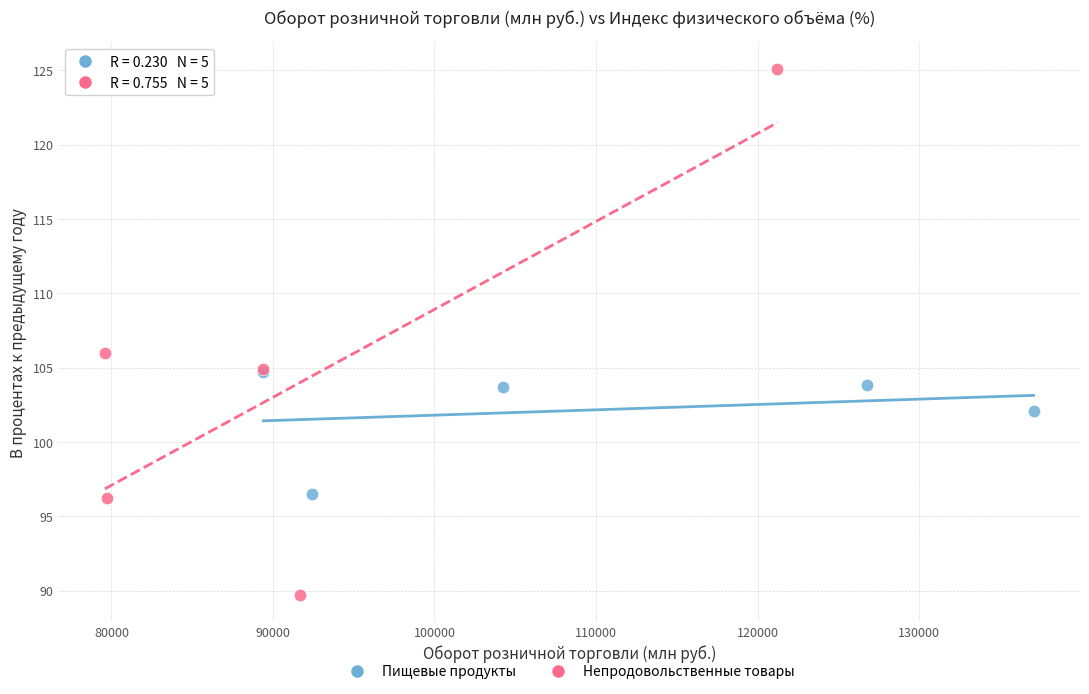

Which series reaches the minimum Y coordinate?

Непродовольственные товары